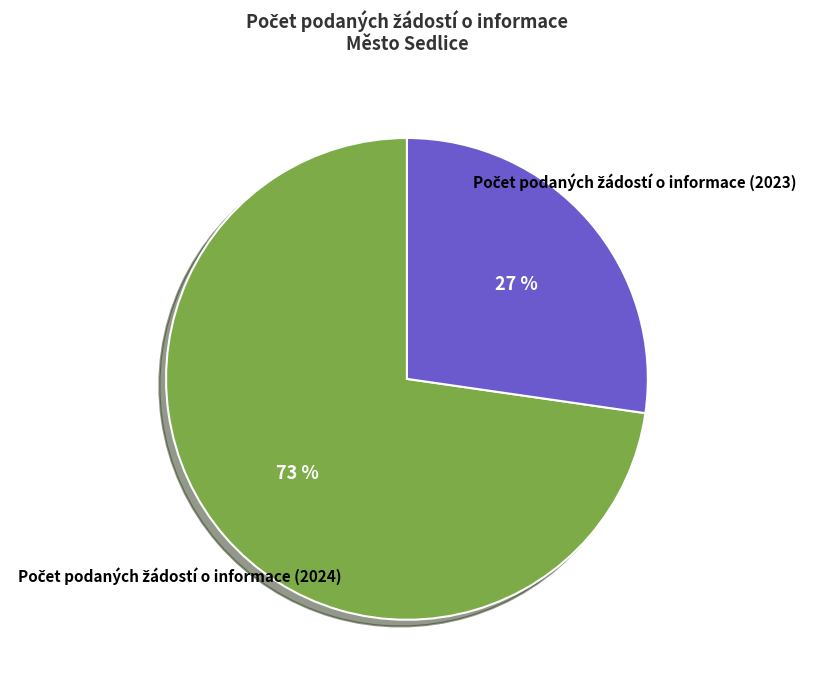

Does any single category account for the majority?

Yes